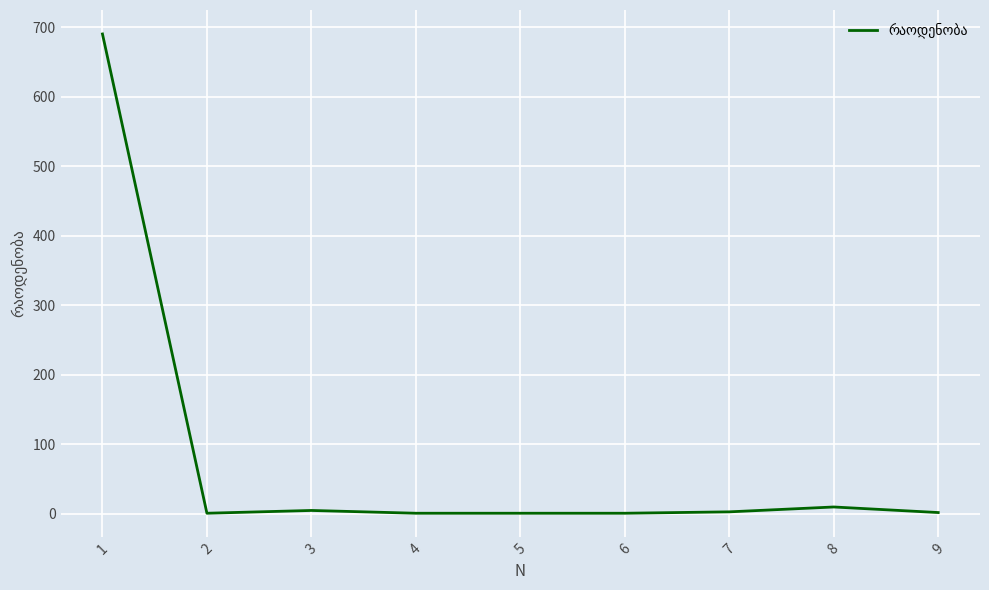

What is the difference between the maximum and minimum values?

689